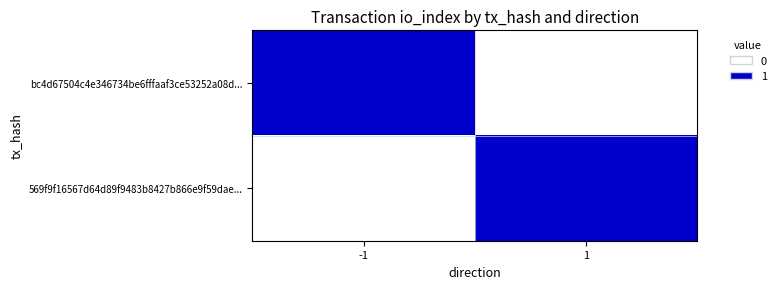

What is the total value across all series at 1?

1